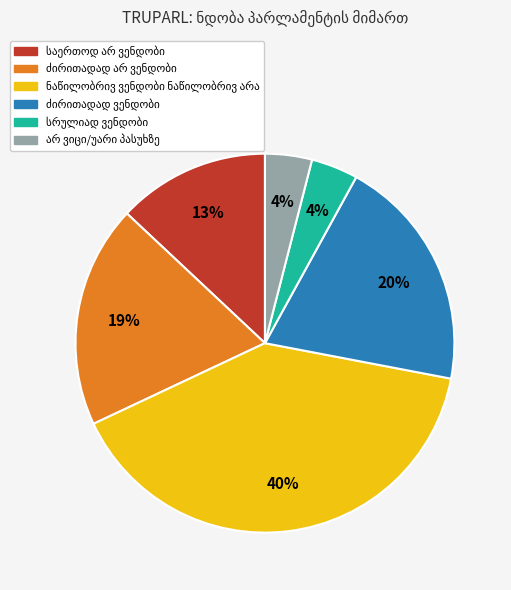

Does any single category account for the majority?

No